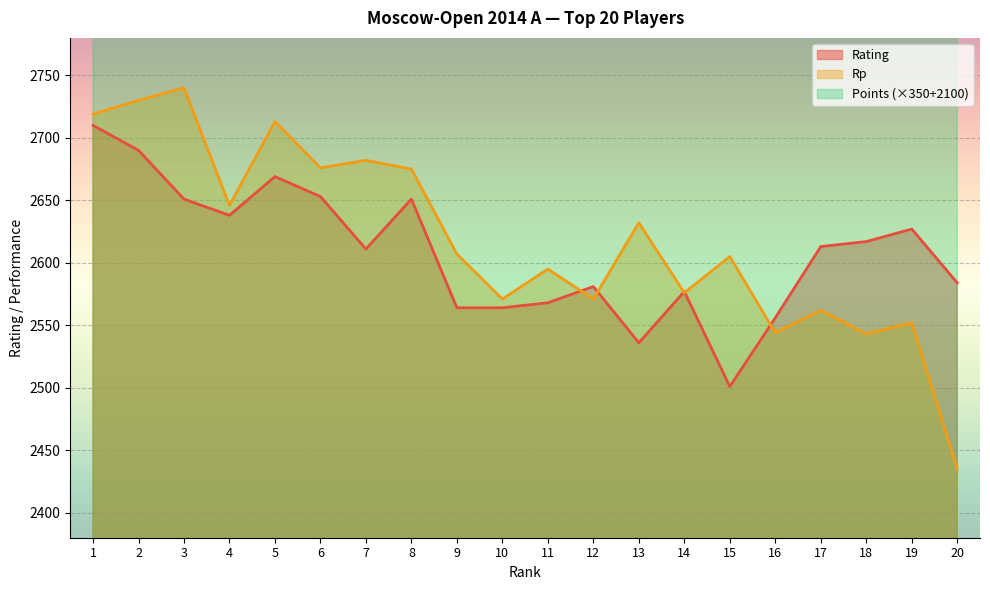

The Points series shows 4375 at 19. True or false?

True